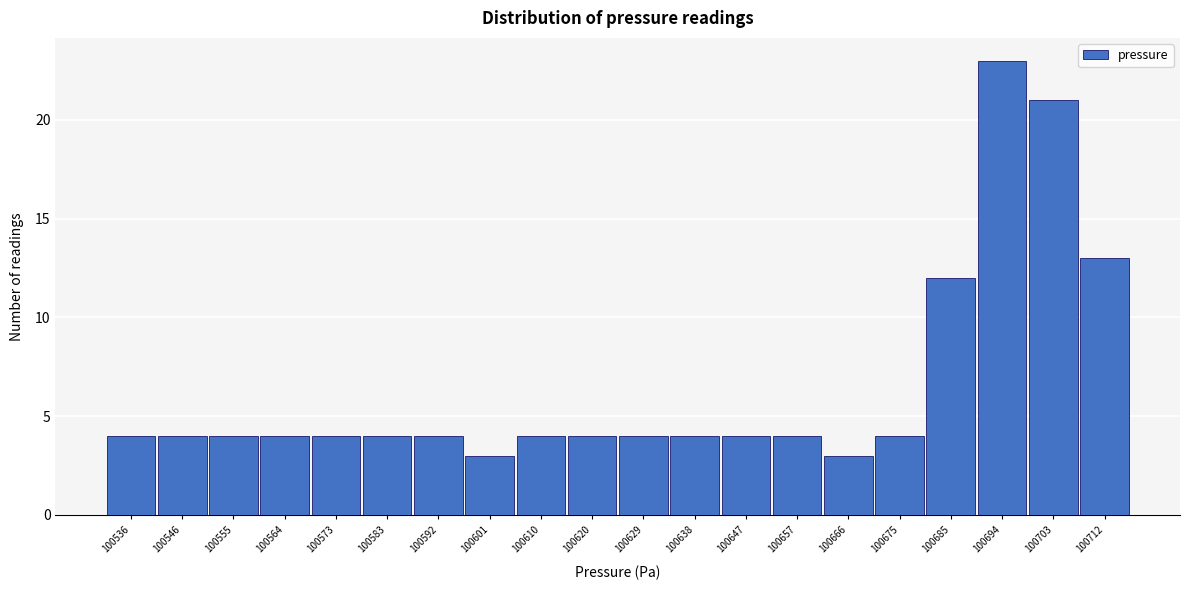

Reading right to left, what are all the values shown in this chart?

100712=13	100703=21	100694=23	100685=12	100675=4	100666=3	100657=4	100647=4	100638=4	100629=4	100620=4	100610=4	100601=3	100592=4	100583=4	100573=4	100564=4	100555=4	100546=4	100536=4